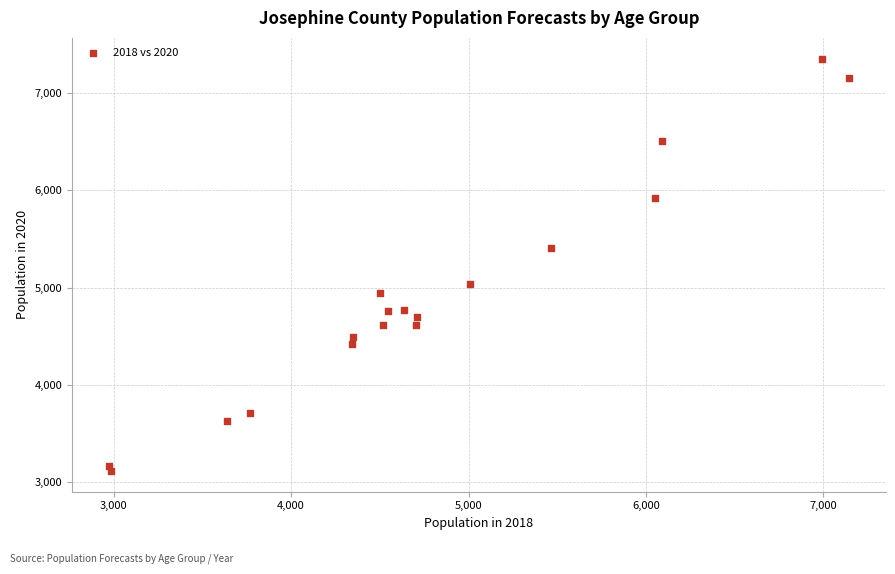

What is the range of Y values (max minus min)?

4248.9